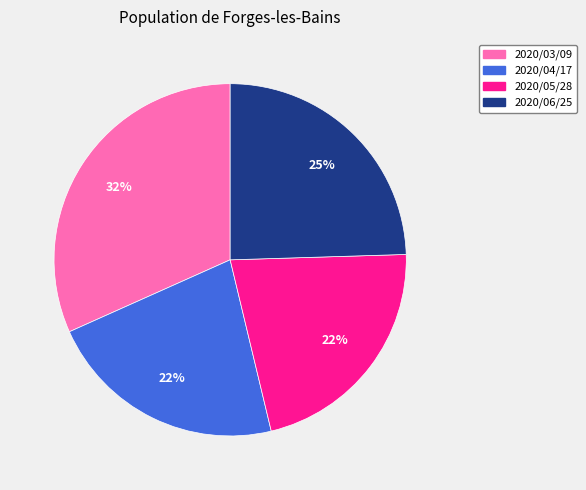

Do 2020/04/17 and 2020/05/28 together represent more than half of the pie?

No